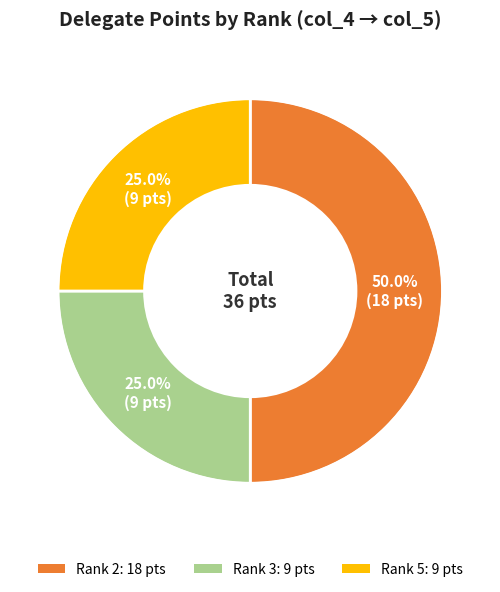

Count the number of slices in the pie.

3